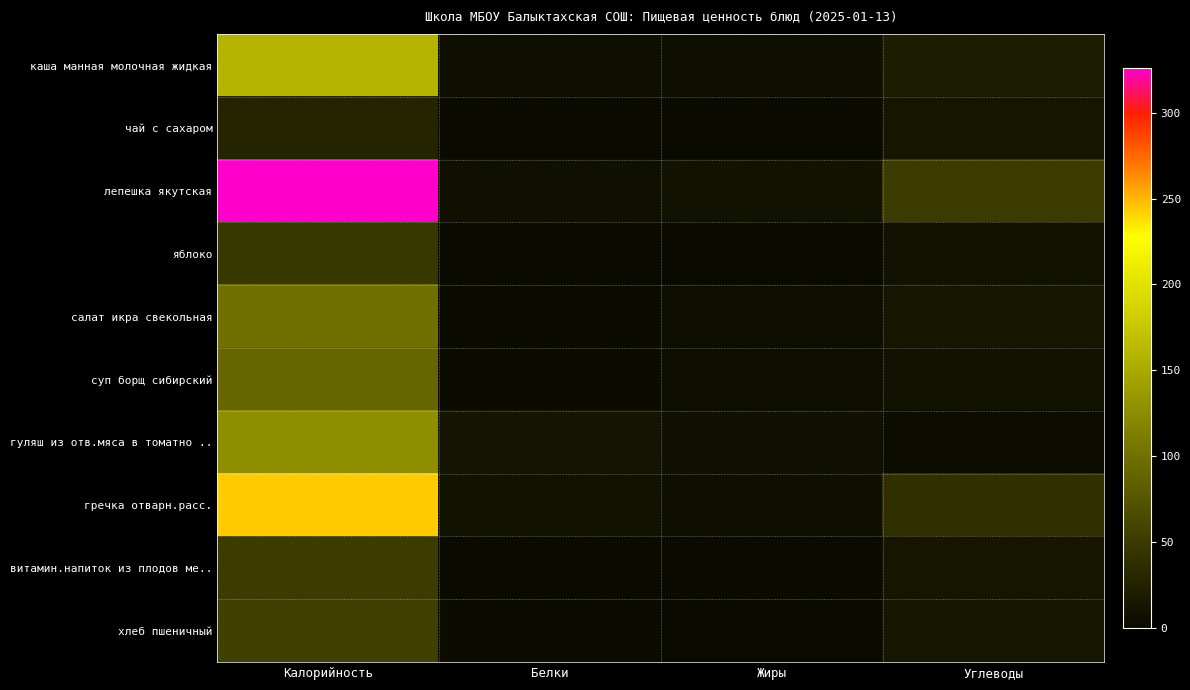

Rank the series at Белки from lowest to highest value.

чай с сахаром, яблоко, витамин.напиток из плодов ме.., салат икра свекольная, суп борщ сибирский, хлеб пшеничный, каша манная молочная жидкая, лепешка якутская, гречка отварн.расс., гуляш из отв.мяса в томатно ..